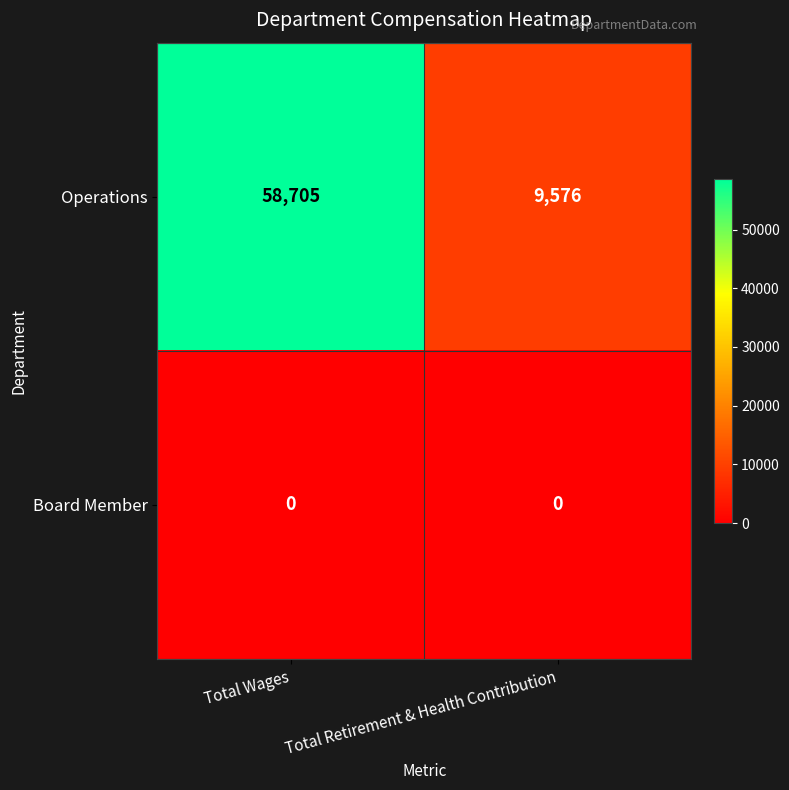

Which label corresponds to the largest value in the chart?

Total Wages